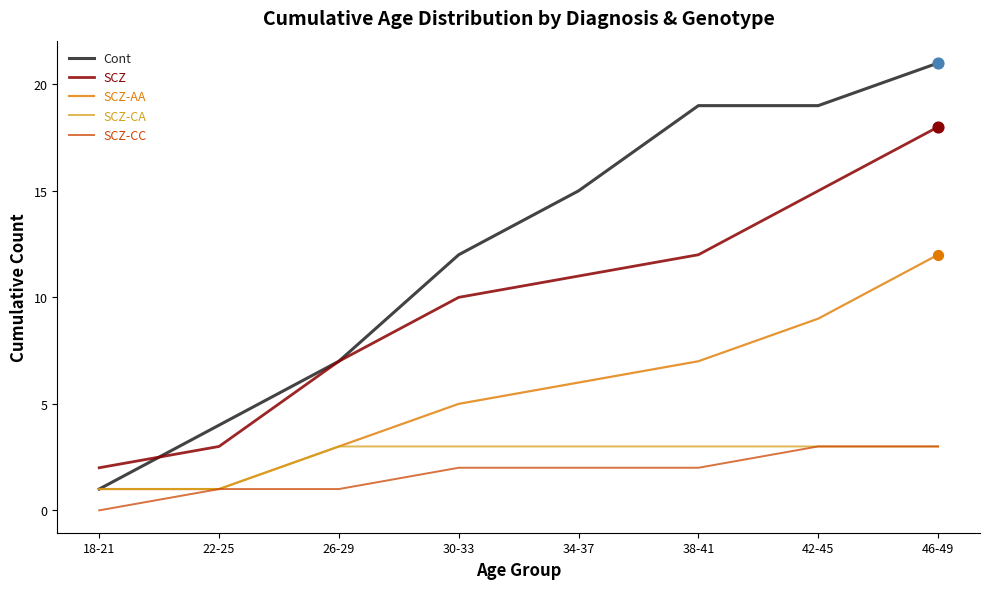

What is the total value across all series at 18-21?

5